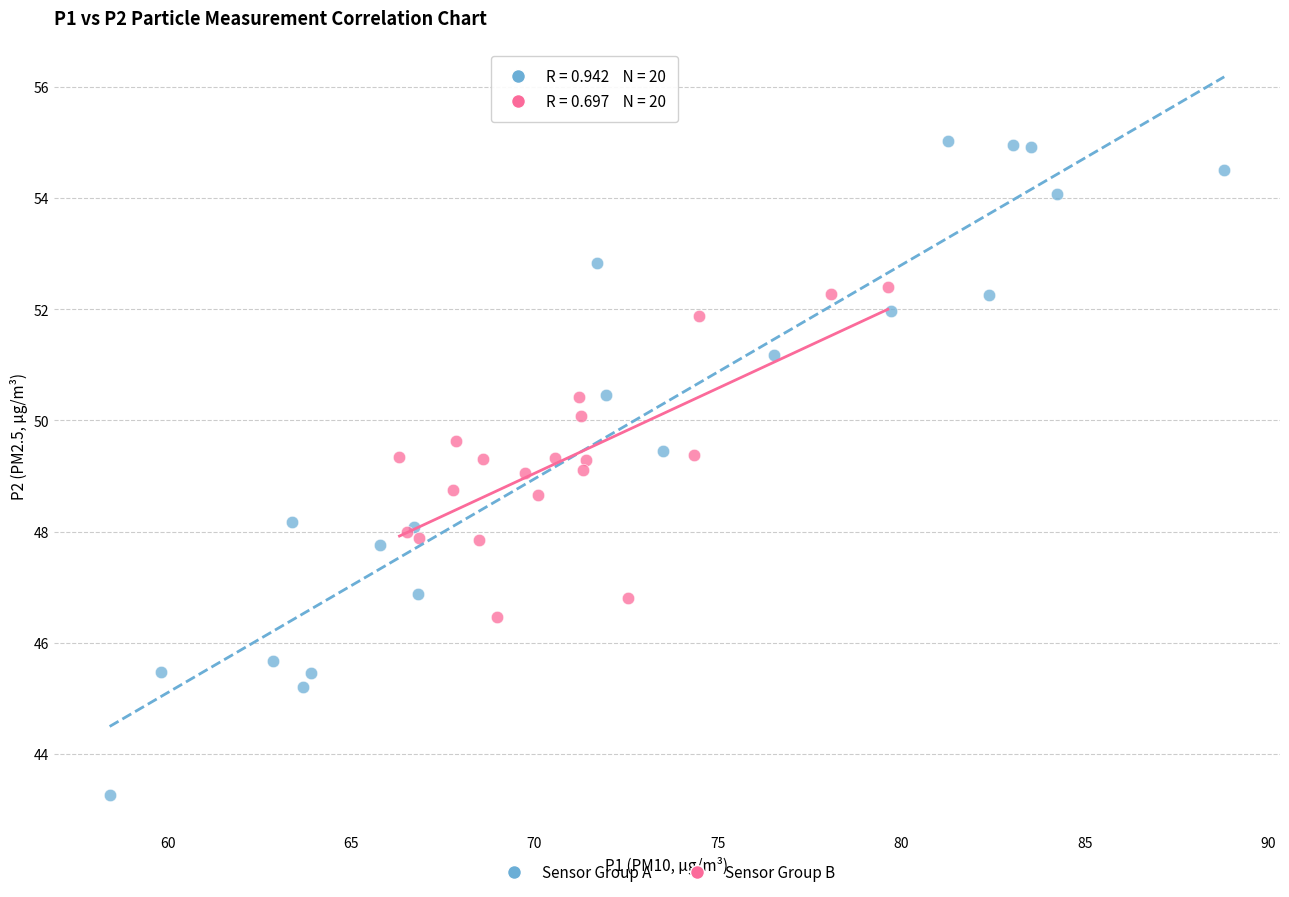

Which series has the largest Y range (max minus min)?

Sensor Group A